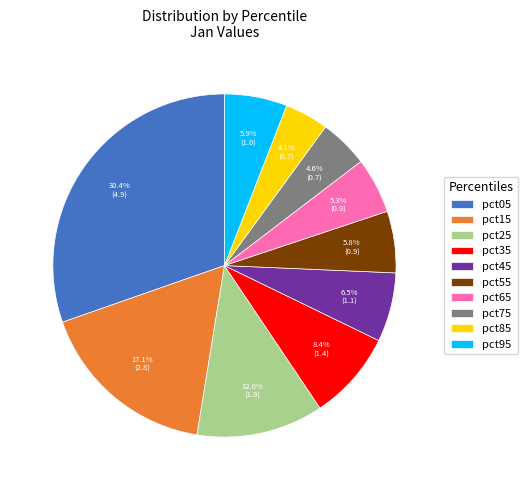

To the nearest percent, what is the difference between the largest and smallest slice percentages?

26%